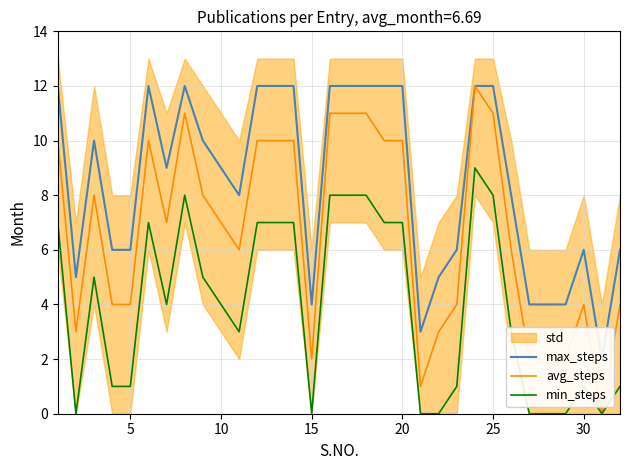

What is the maximum value for avg_steps?

12